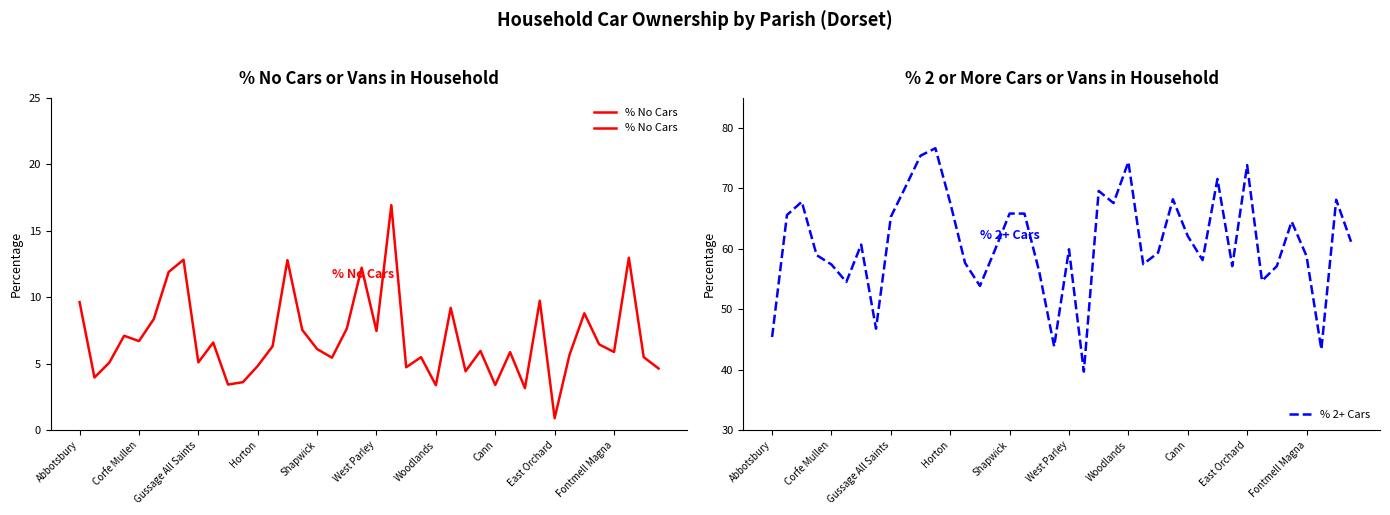

How many distinct data groups are displayed?

2